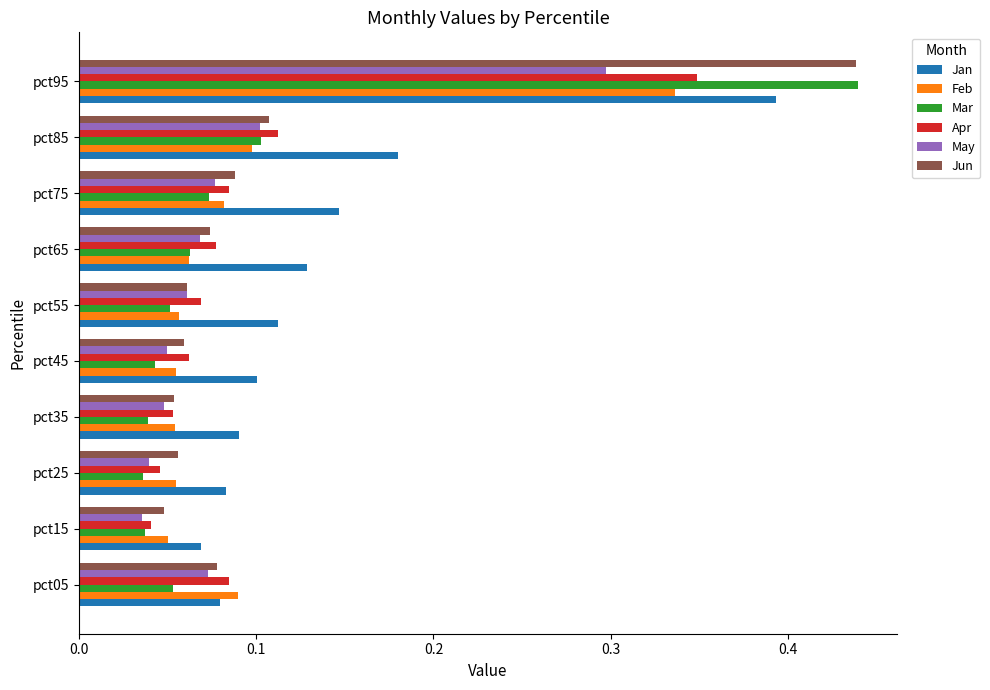

Which series has the largest range (max minus min)?

Mar